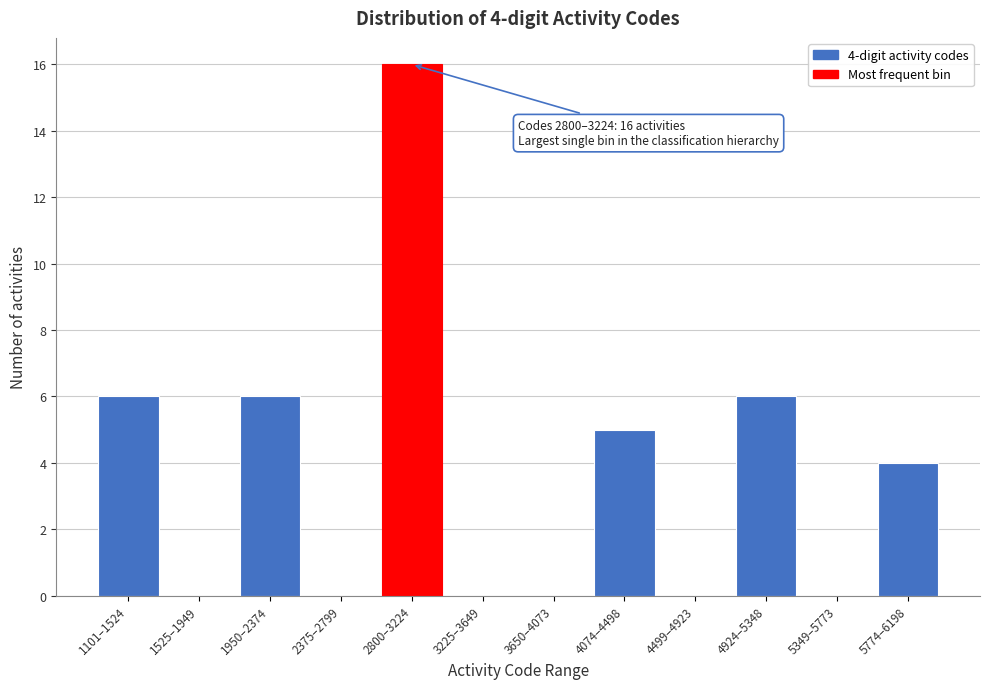

Reading left to right, list all the values displayed in this chart.

1101–1524=6	1525–1949=0	1950–2374=6	2375–2799=0	2800–3224=16	3225–3649=0	3650–4073=0	4074–4498=5	4499–4923=0	4924–5348=6	5349–5773=0	5774–6198=4